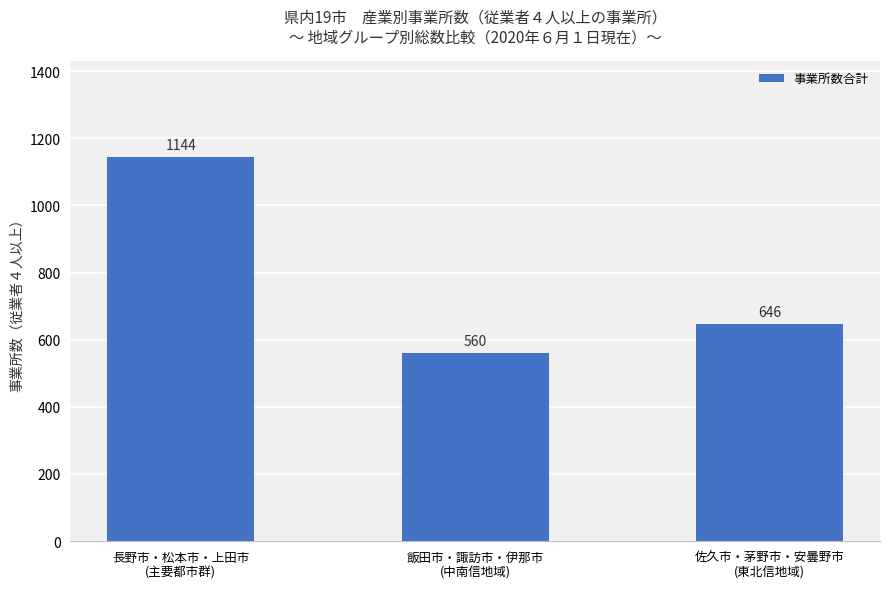

Which has a higher value, 長野市・松本市・上田市
(主要都市群) or 飯田市・諏訪市・伊那市
(中南信地域)?

長野市・松本市・上田市
(主要都市群)